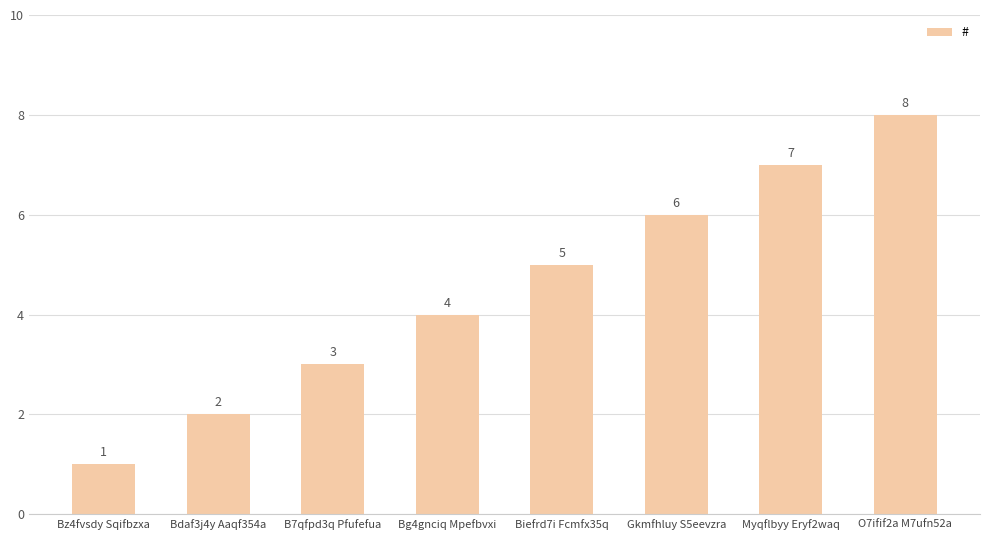

Which label corresponds to the largest value in the chart?

O7ifif2a M7ufn52a